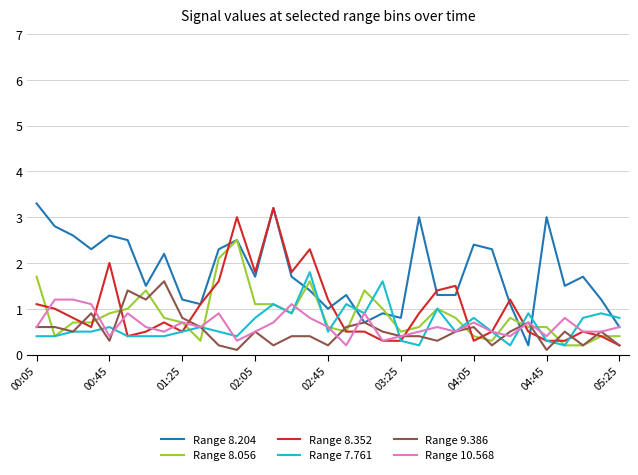

Rank the series by their maximum value, from highest to lowest.

Range 8.204, Range 8.352, Range 8.056, Range 7.761, Range 9.386, Range 10.568